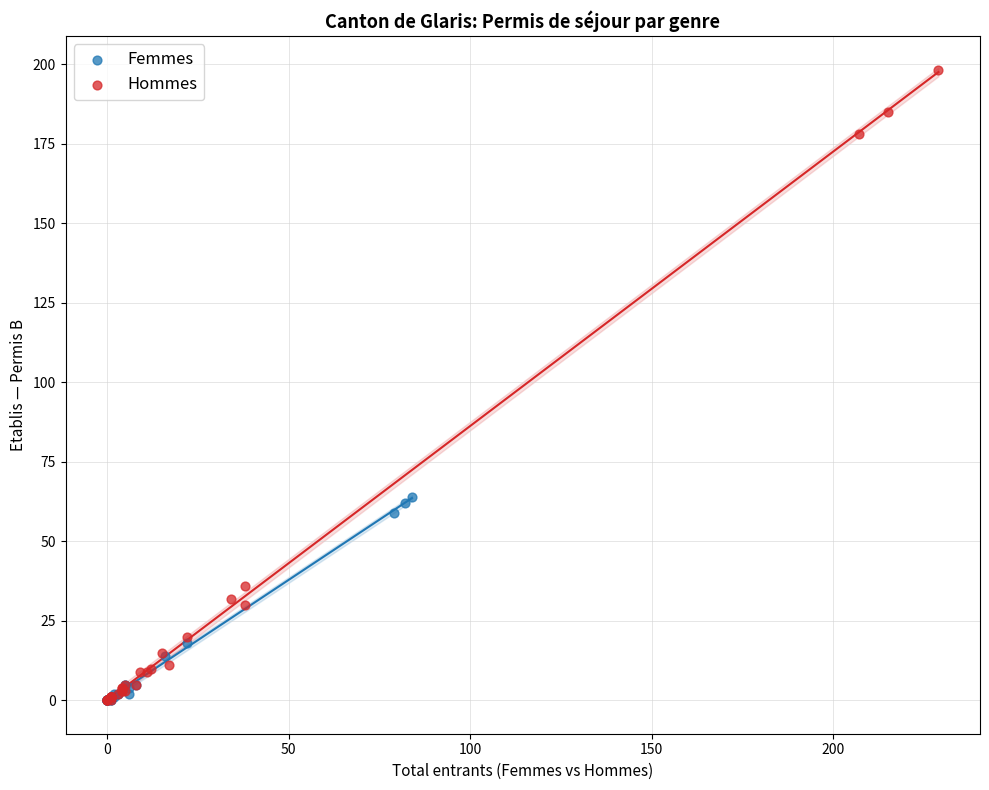

What are all the series names shown in the legend?

Femmes, Hommes